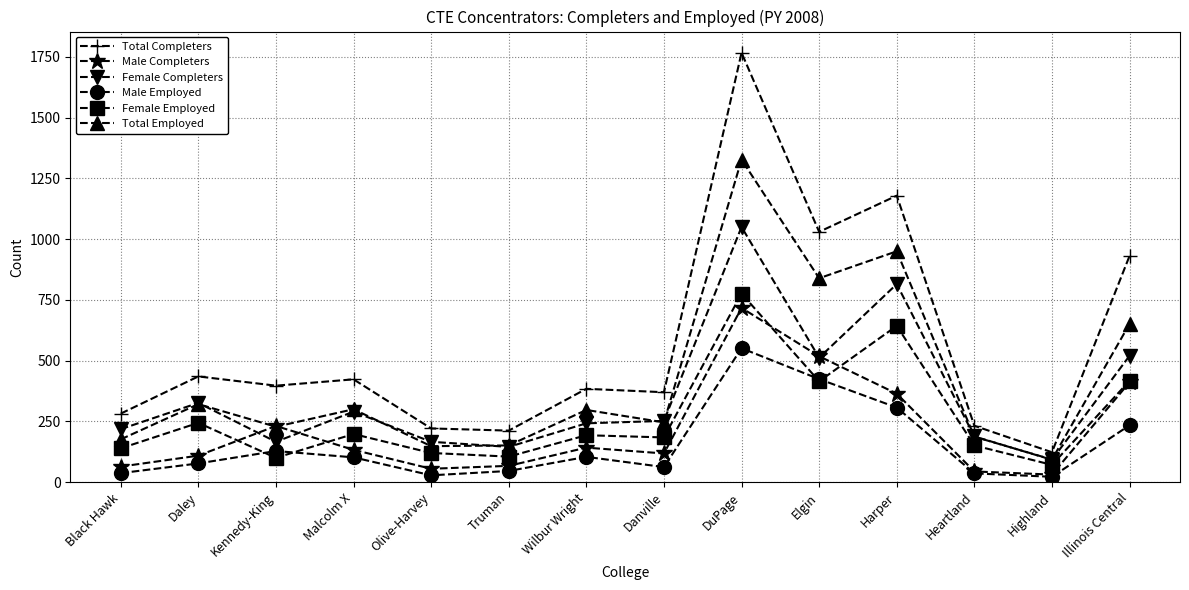

What is the total value across all series at Danville?

1232